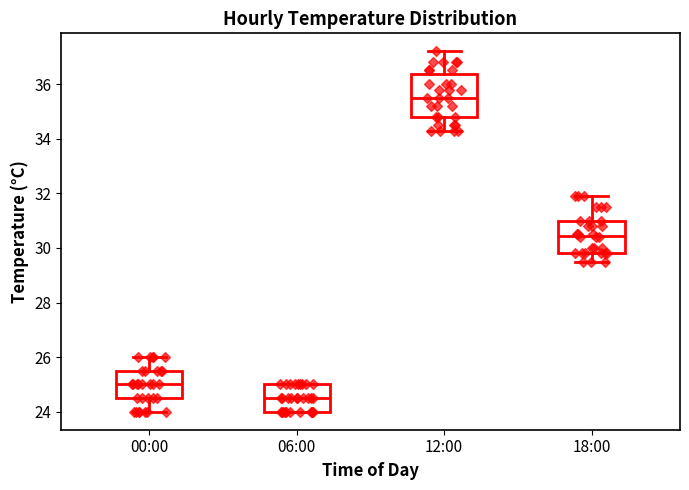

Where does the upper whisker of the box for 00:00 end on the y-axis? The values are not printed on the chart, so give them approximately, as read against the axis.

26.0